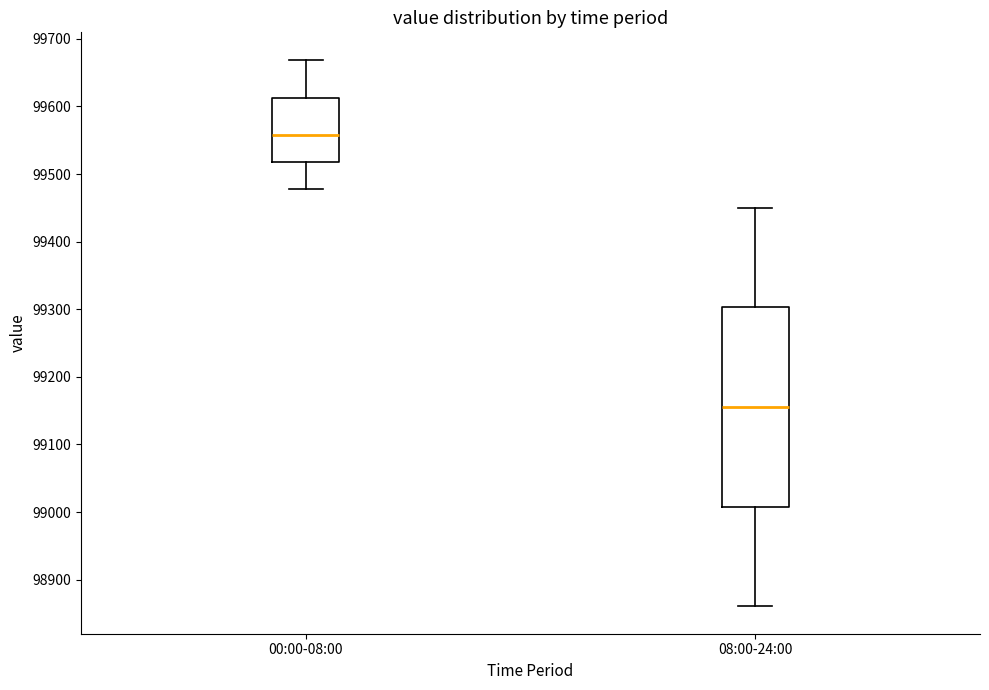

Which box's median line is the lowest?

08:00-24:00